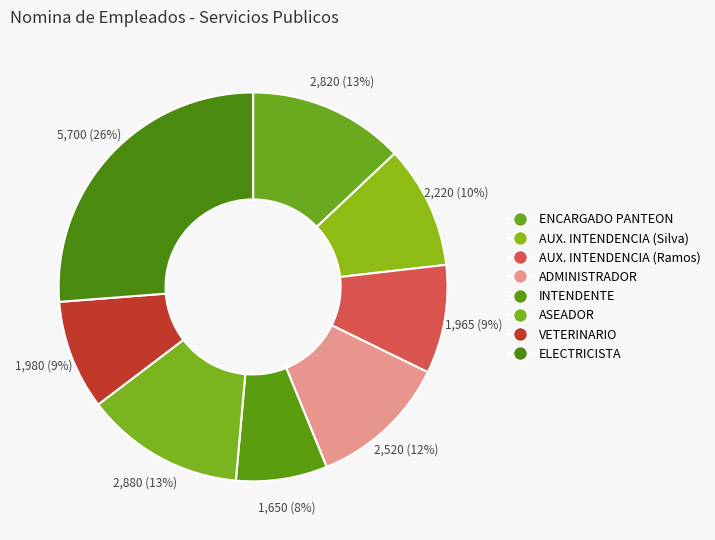

Rank the categories by value from lowest to highest.

INTENDENTE, AUX. INTENDENCIA (Ramos), VETERINARIO, AUX. INTENDENCIA (Silva), ADMINISTRADOR, ENCARGADO PANTEON, ASEADOR, ELECTRICISTA